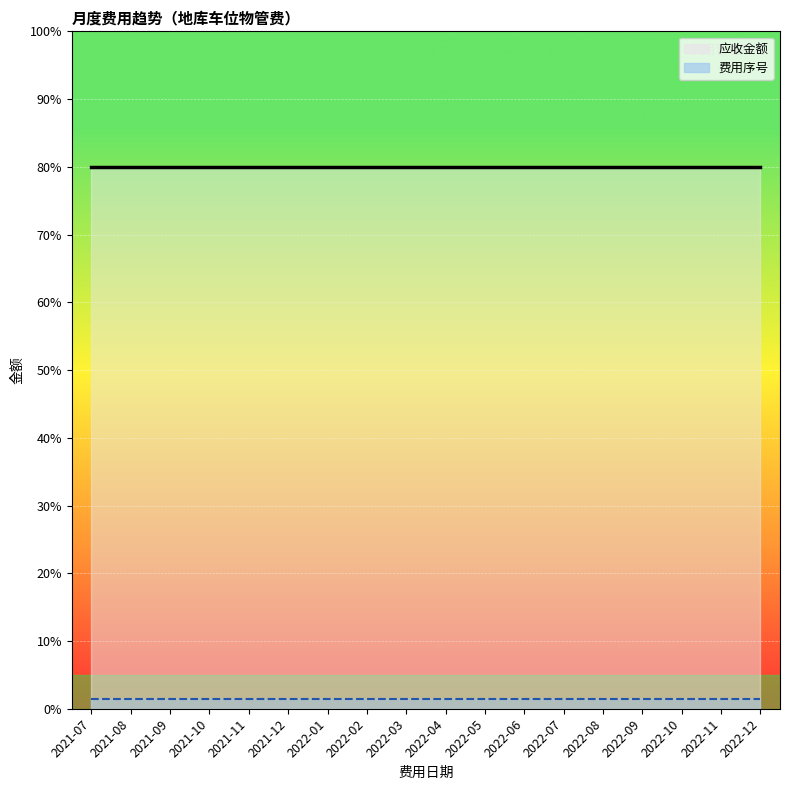

Rank the categories by 费用序号 value from lowest to highest.

2021-07, 2021-08, 2021-09, 2021-10, 2021-11, 2021-12, 2022-01, 2022-02, 2022-03, 2022-04, 2022-05, 2022-06, 2022-07, 2022-08, 2022-09, 2022-10, 2022-11, 2022-12